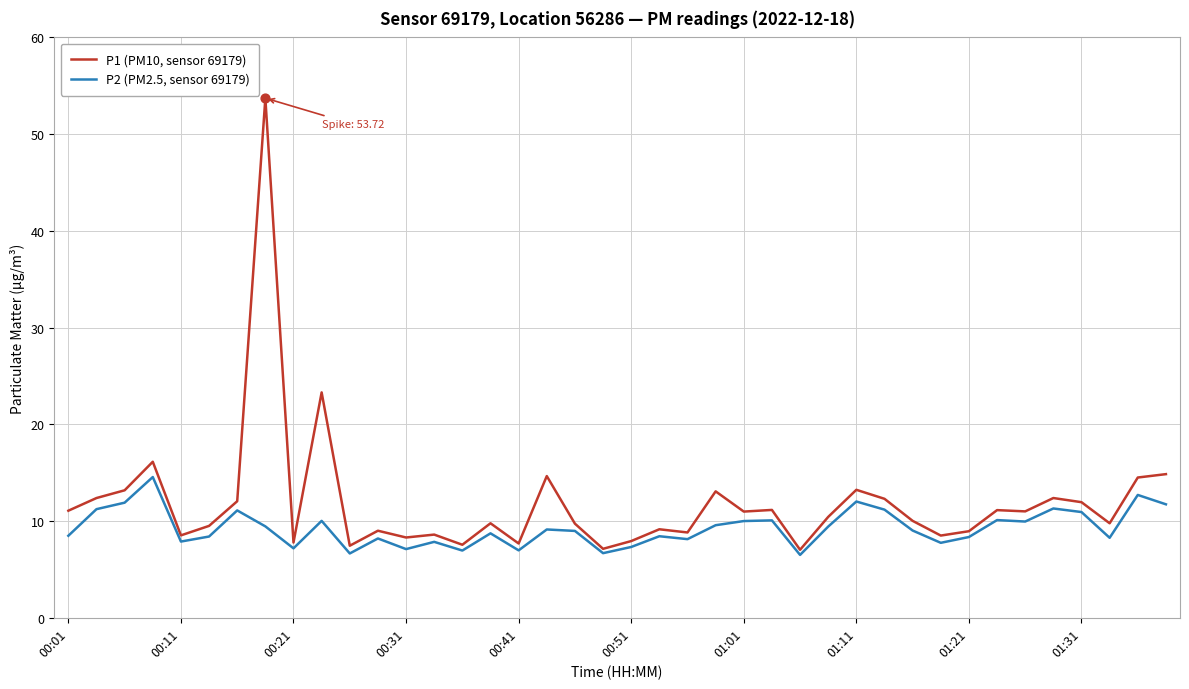

Which series has the largest range (max minus min)?

P1 (PM10, sensor 69179)